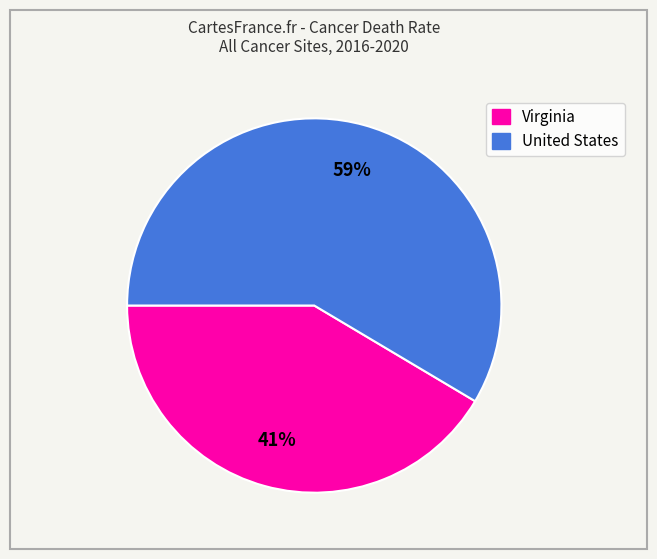

Is there any slice that represents more than half of the pie?

Yes